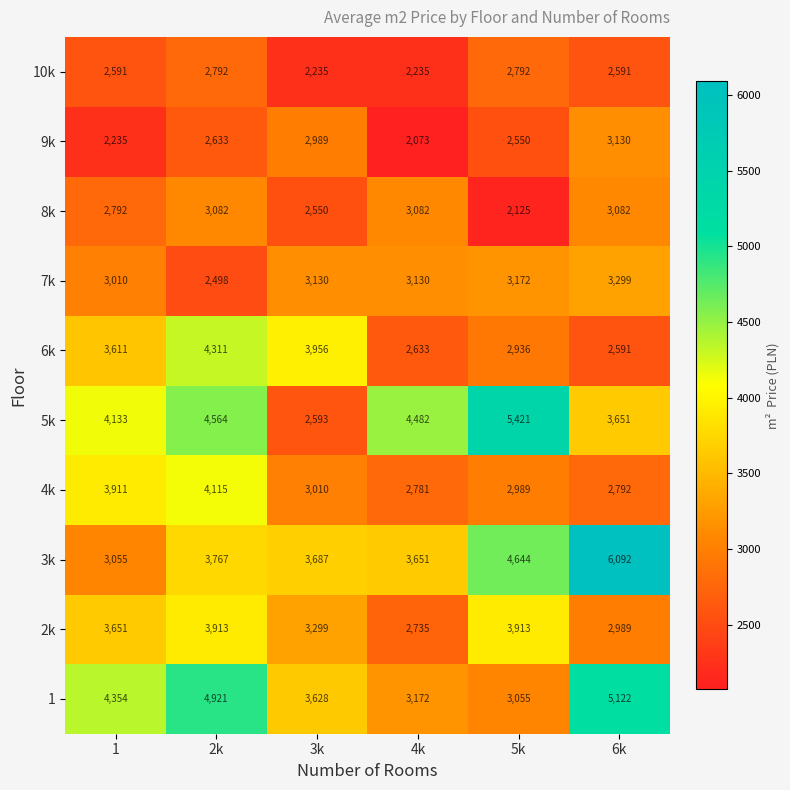

What is the sum of all 1 values?

24252